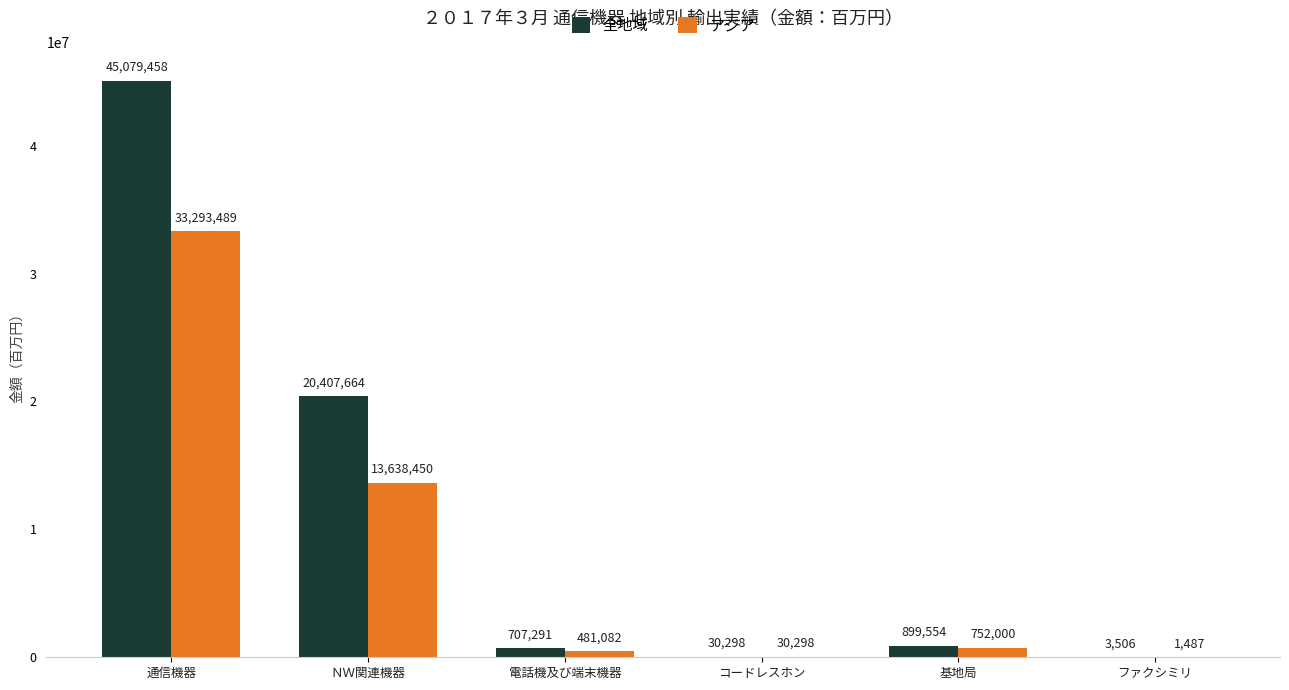

True or false: 全地域 has a value of 20407664 at ＮＷ関連機器.

True